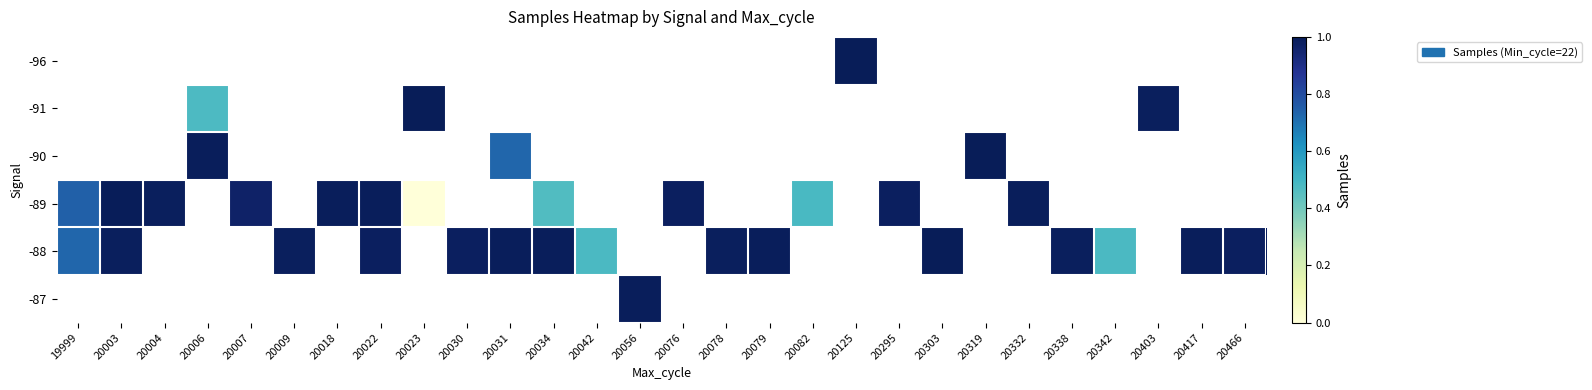

Which has a higher value, 20006 or 20034?

20034